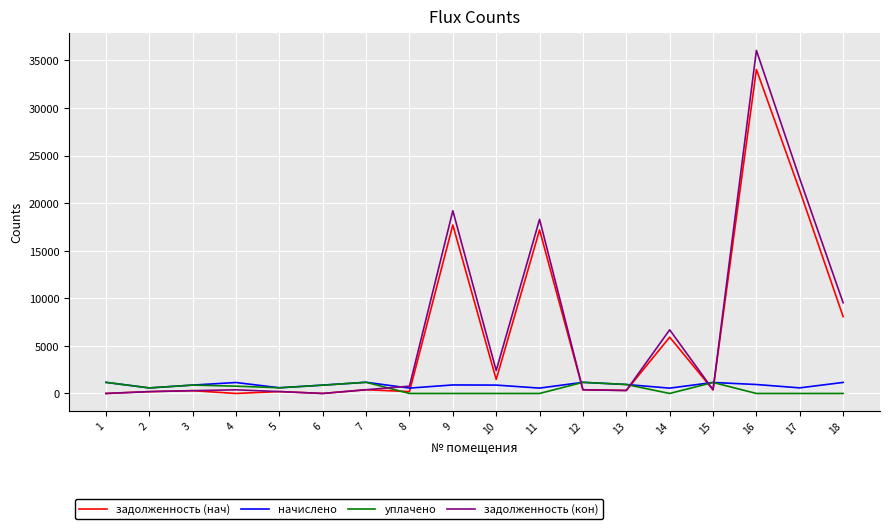

What is the greatest value displayed?

36044.2